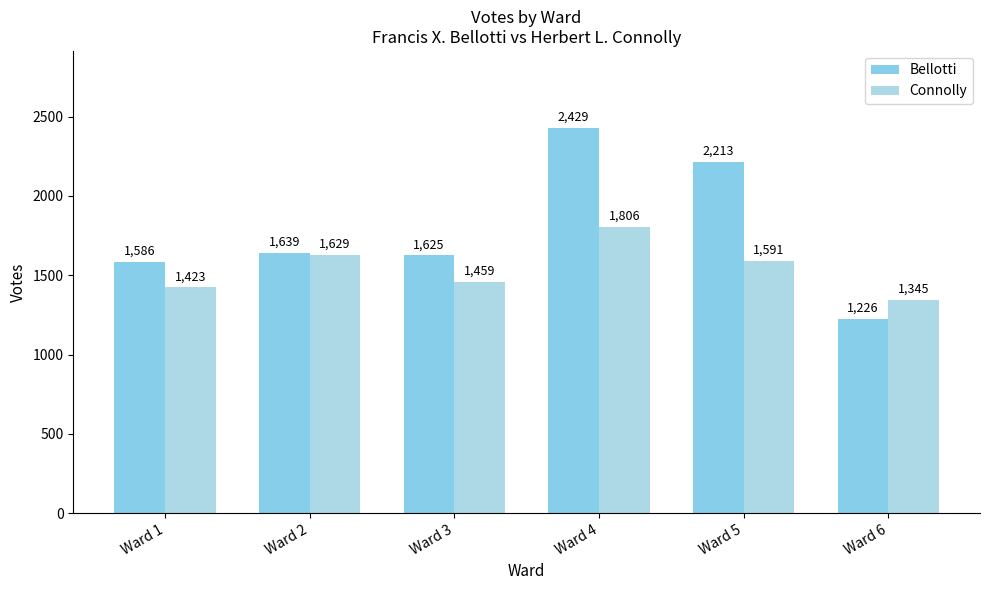

The Connolly series shows 2390 at Ward 2. True or false?

False